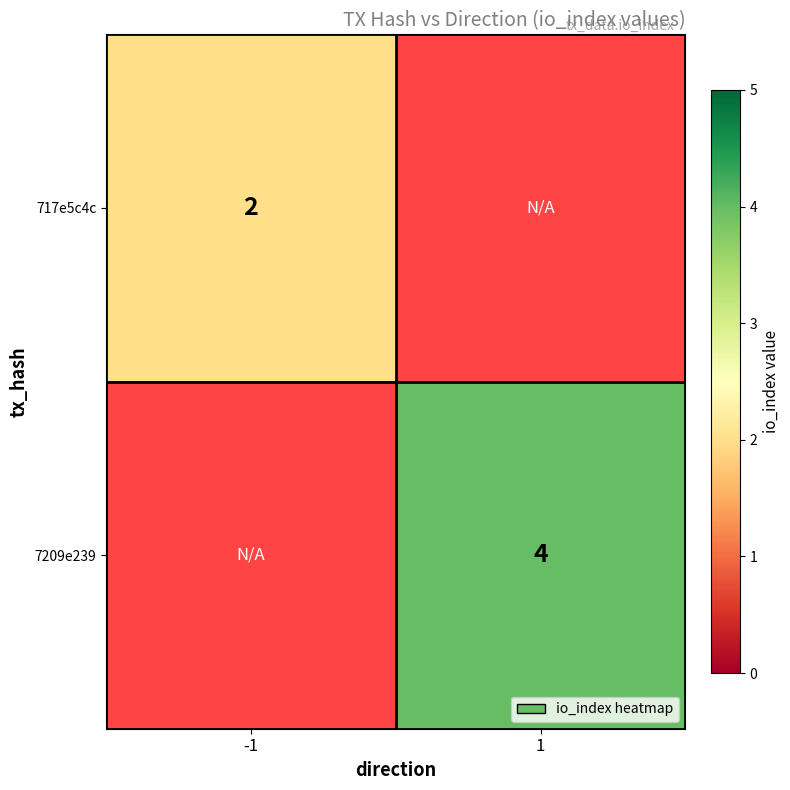

True or false: 7209e239 has a value of 6 at 1.

False